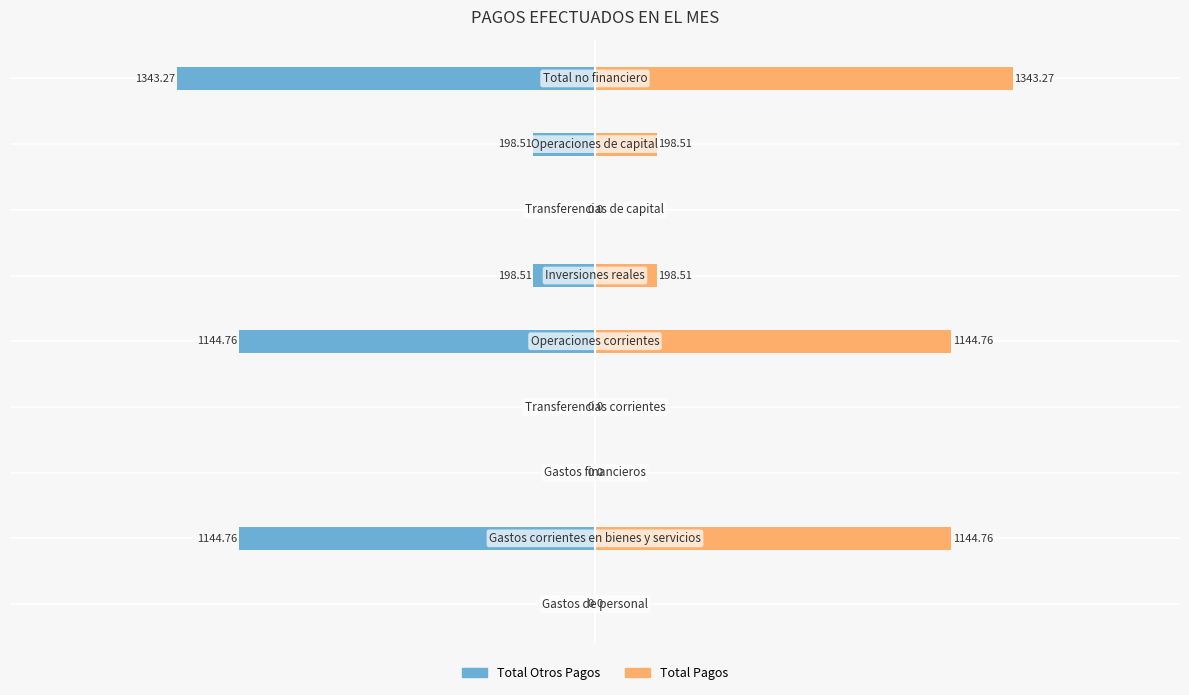

What is the difference between the maximum and minimum values in the Total Pagos series?

1343.3